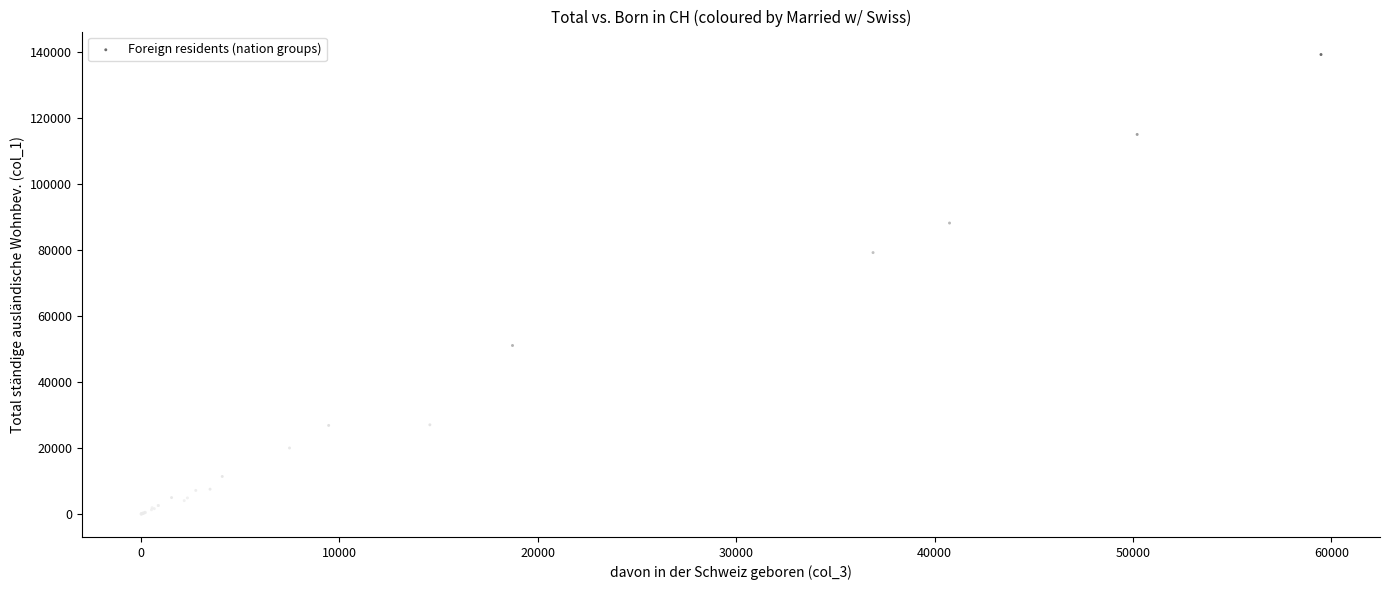

What Y value in the scatter plot is closest to 69680?

79287